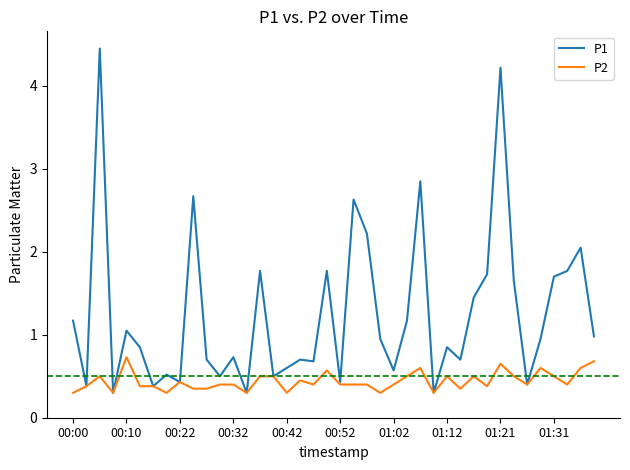

How many P2 values are between 0 and 1?

40